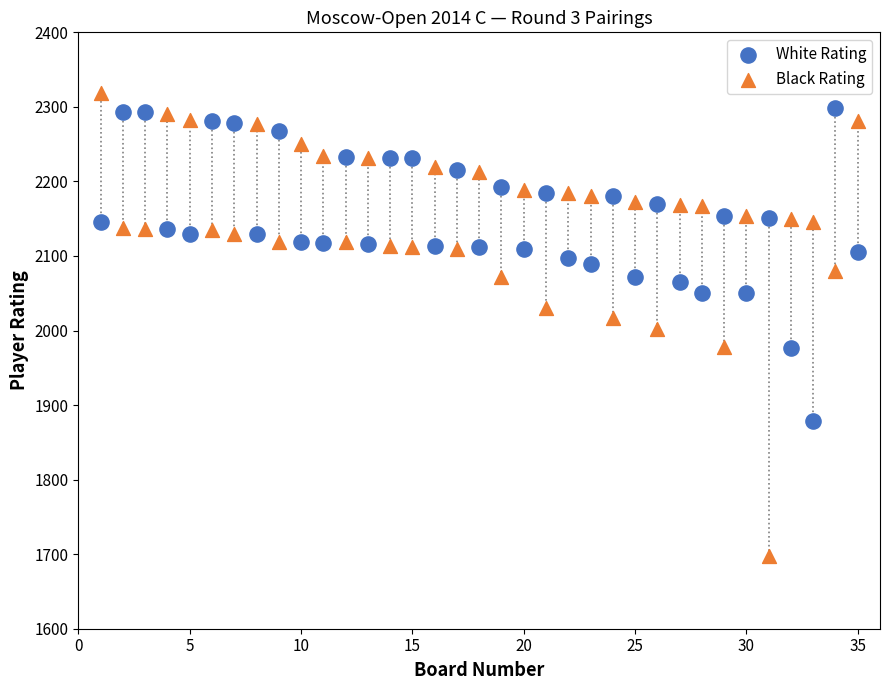

Across all data points, what is the range of X values (max minus min)?

34